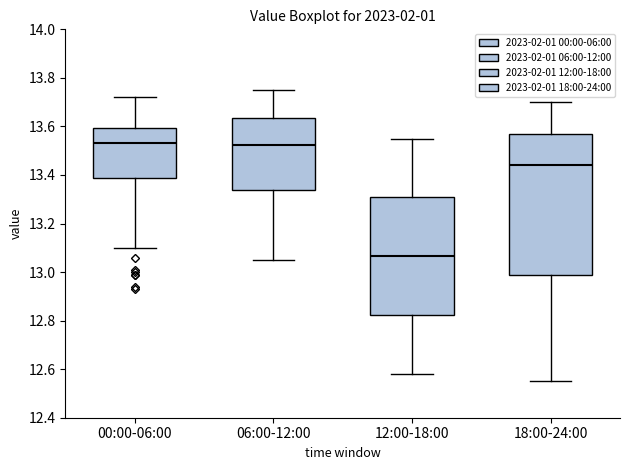

Reading left to right, transcribe this box plot: for each box, give where its median line is, the range the box spans, and where its two whiskers end, as read against the y-axis. The values are not printed on the chart, so give them approximately, as read against the axis.

00:00-06:00: median 13.54, box 13.38 to 13.60, whiskers 13.10 to 13.72
06:00-12:00: median 13.52, box 13.34 to 13.64, whiskers 13.06 to 13.76
12:00-18:00: median 13.06, box 12.82 to 13.30, whiskers 12.58 to 13.56
18:00-24:00: median 13.44, box 12.98 to 13.58, whiskers 12.56 to 13.70